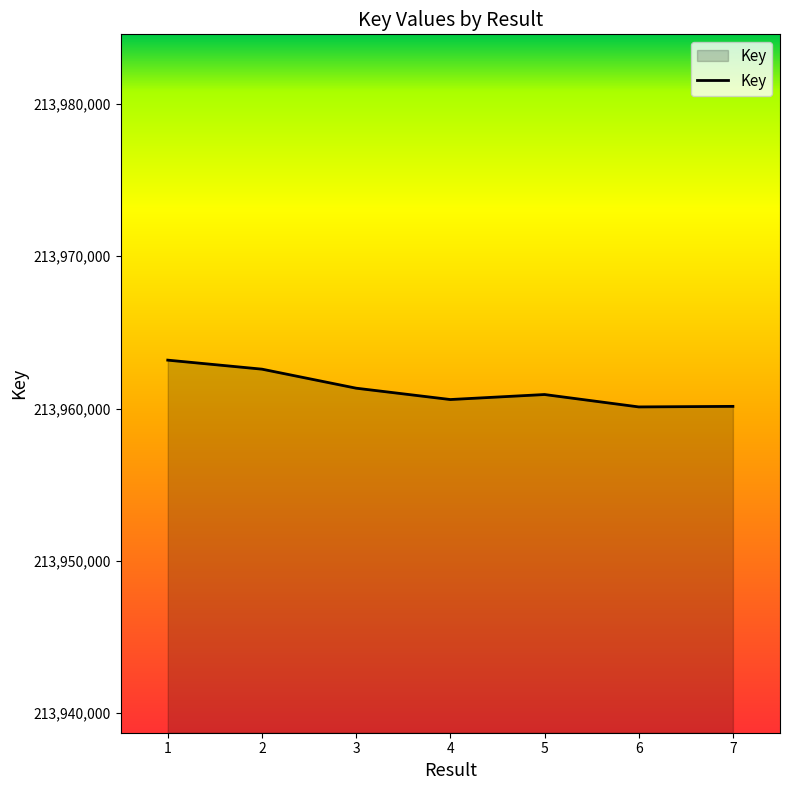

What is the average value?

213961265